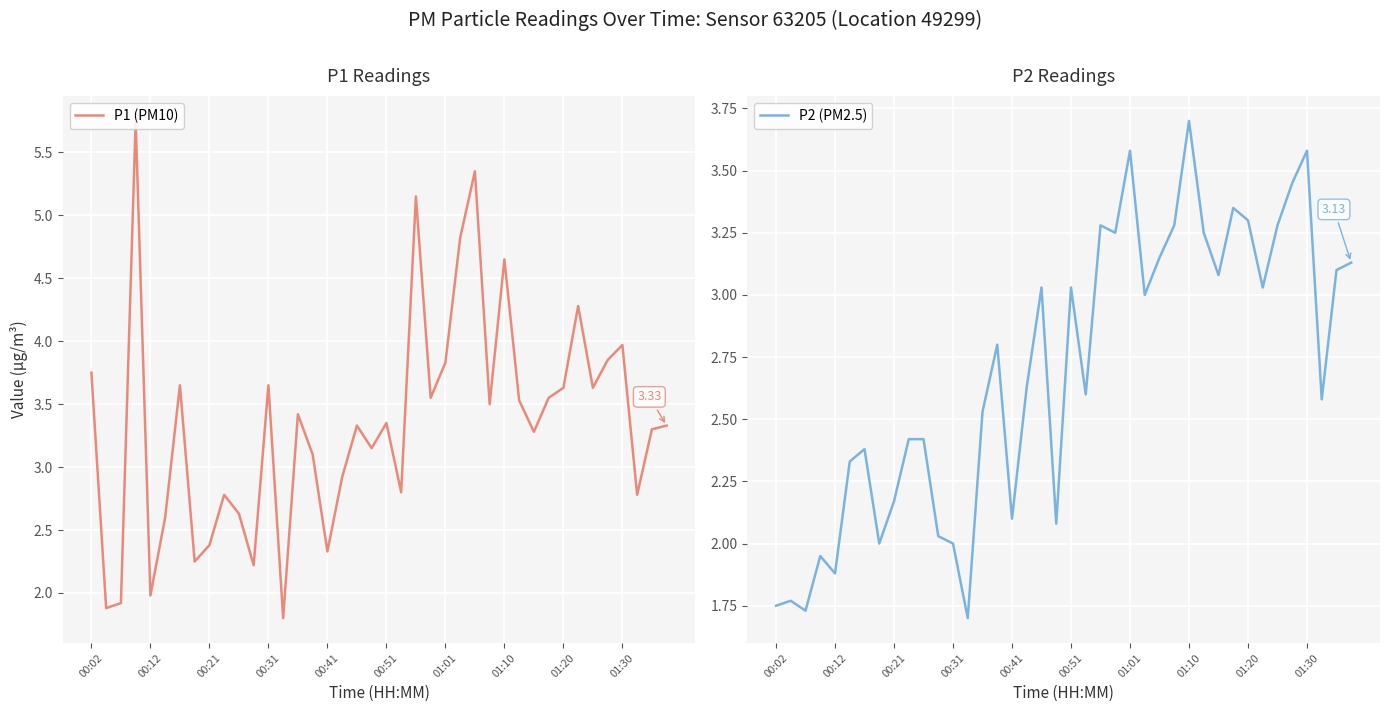

How many categories are shown in the chart?

40